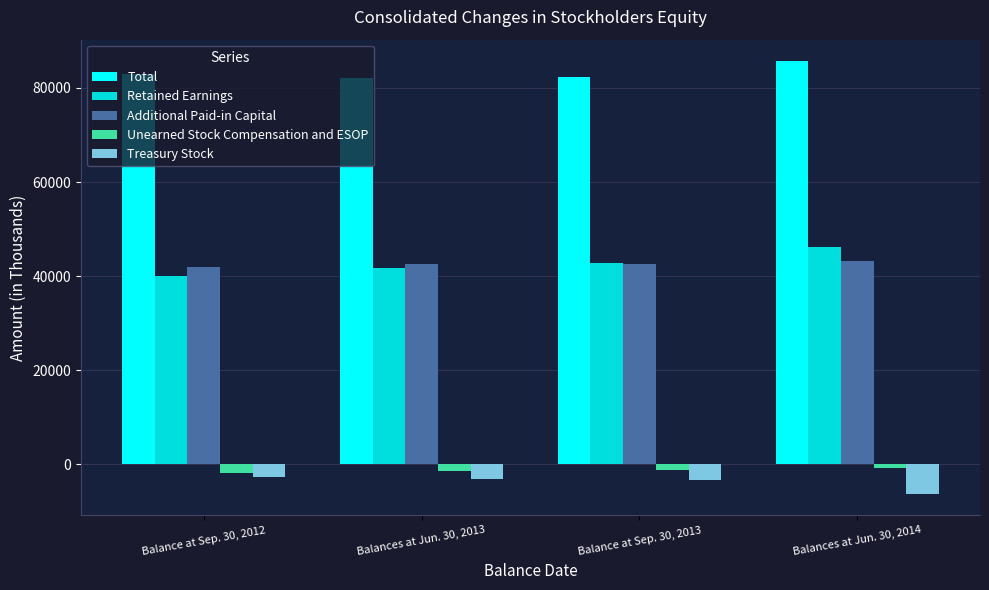

Count the number of data series in this chart.

5